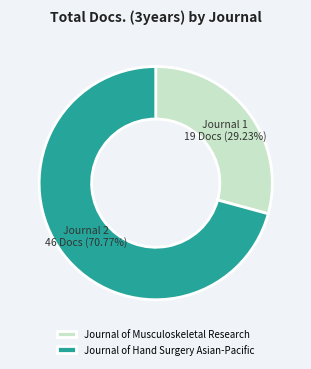

Is there a majority slice in this chart?

Yes